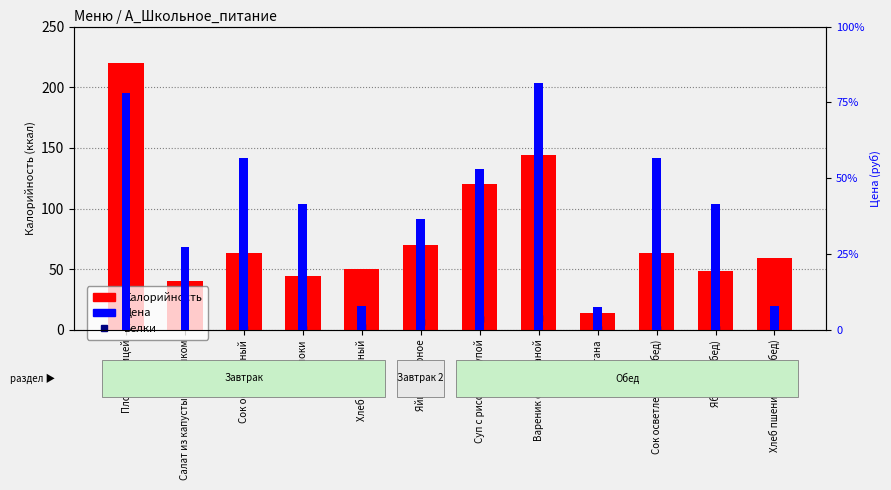

Rank the categories by Цена value from highest to lowest.

Вареник со сметаной, Плов с курицей, Сок осветленный, Сок осветленный (обед), Суп с рисовой крупой, Яблоки, Яблоки (обед), Яйцо отварное, Салат из капусты с горошком, Хлеб пшеничный, Хлеб пшеничный (обед), Сметана